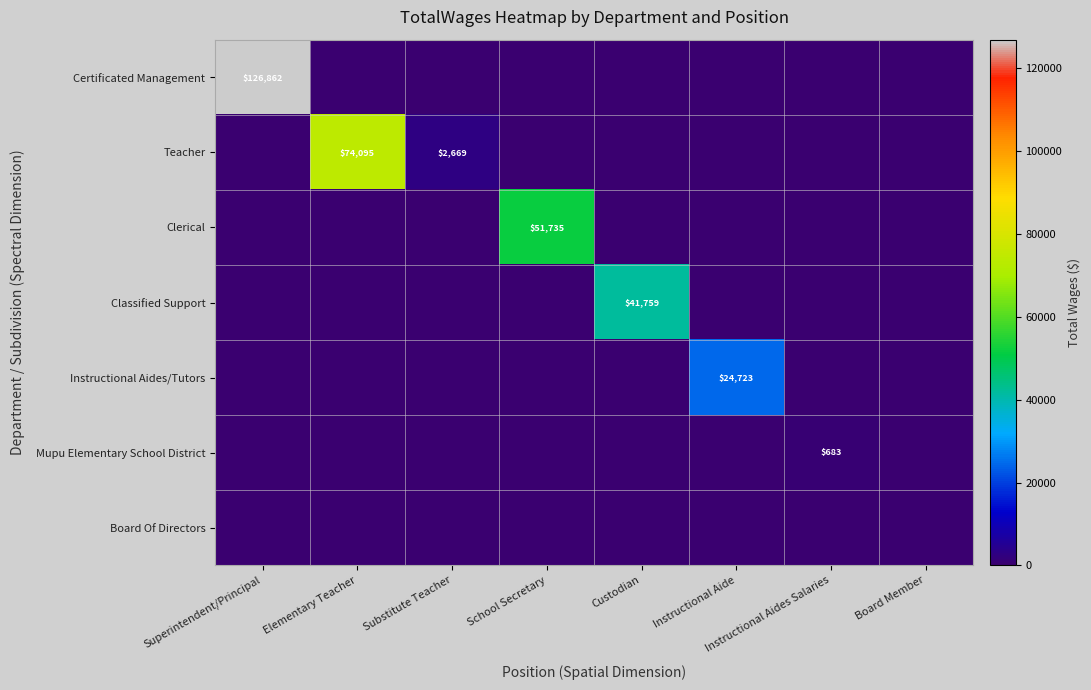

The value of Teacher at Substitute Teacher is 844. True or false?

False